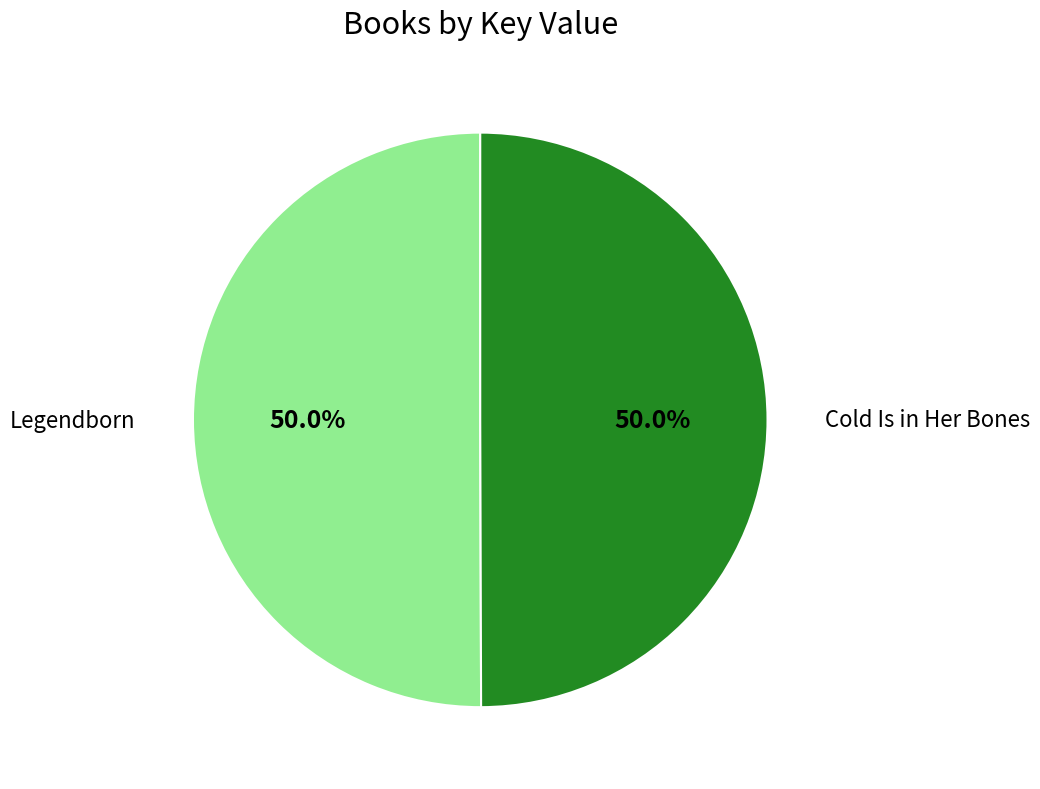

Approximately how many times larger is the value at Legendborn compared to Cold Is in Her Bones?

1.0